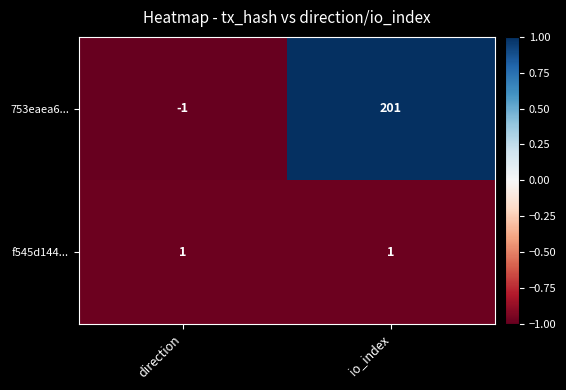

Rank the series at io_index from lowest to highest value.

f545d144..., 753eaea6...